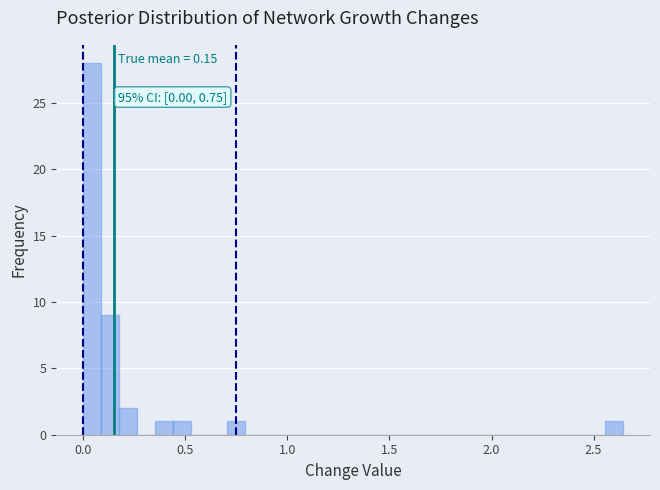

Around what value on the x-axis is the tallest bar? Give the approximate position of its centre, as read against the axis.

0.05